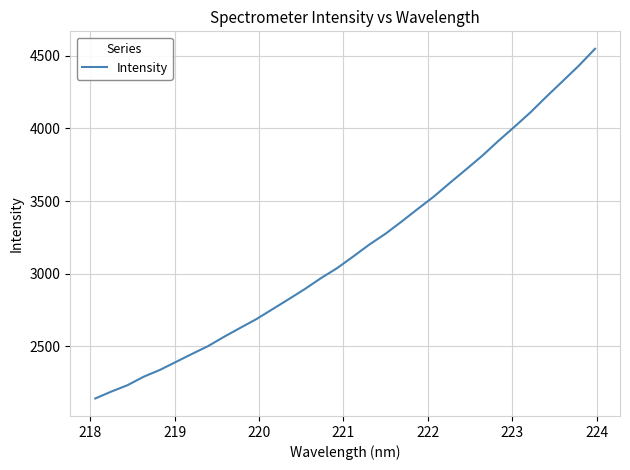

What is the minimum value shown in the chart?

2140.1